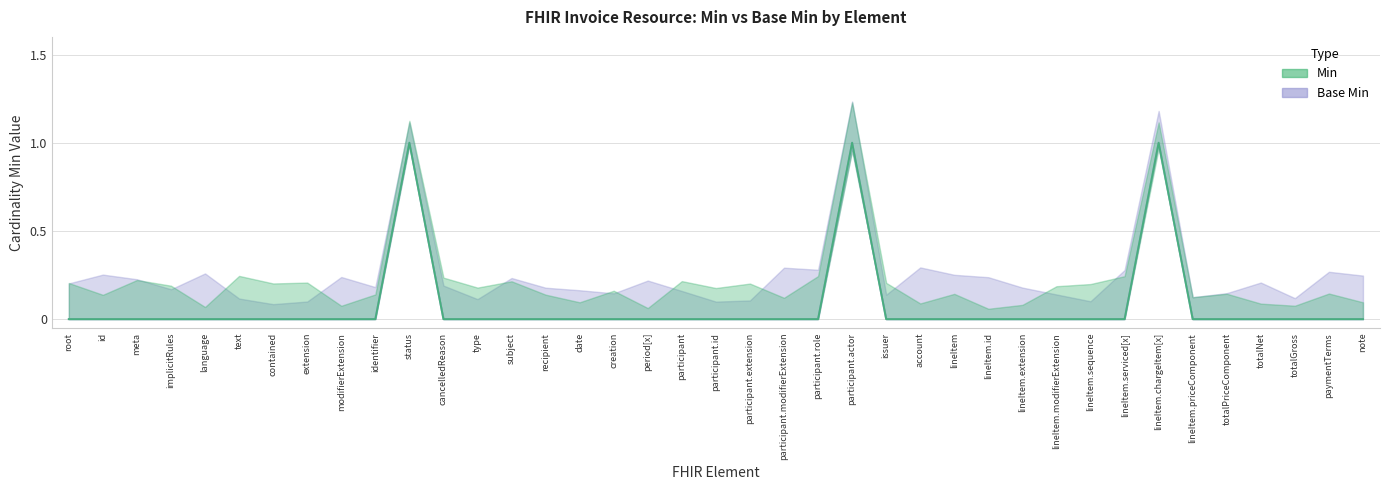

Where is Min nearest to the value 0?

root